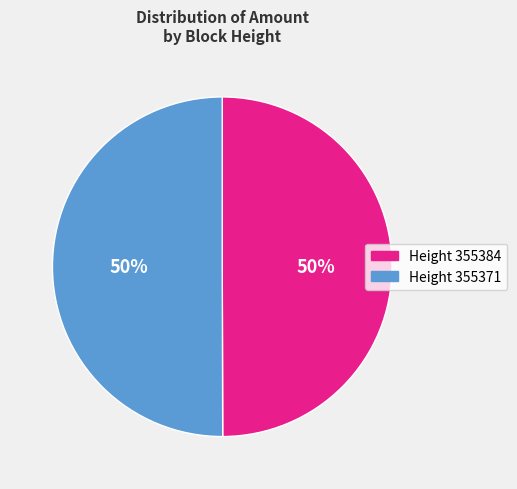

To the nearest percent, what is the average slice percentage?

50%